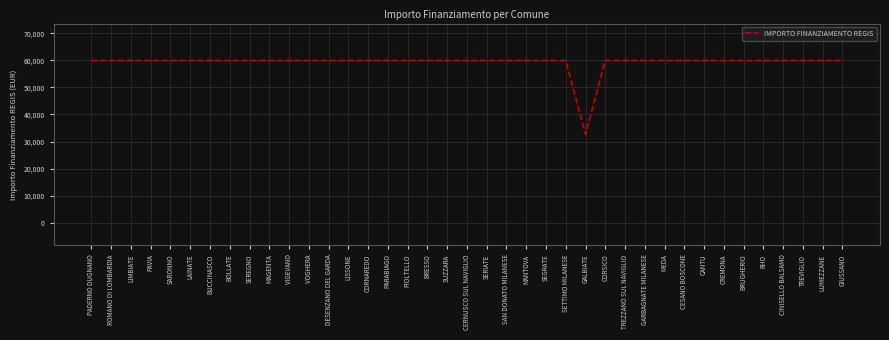

What is the maximum value shown in the chart?

59966